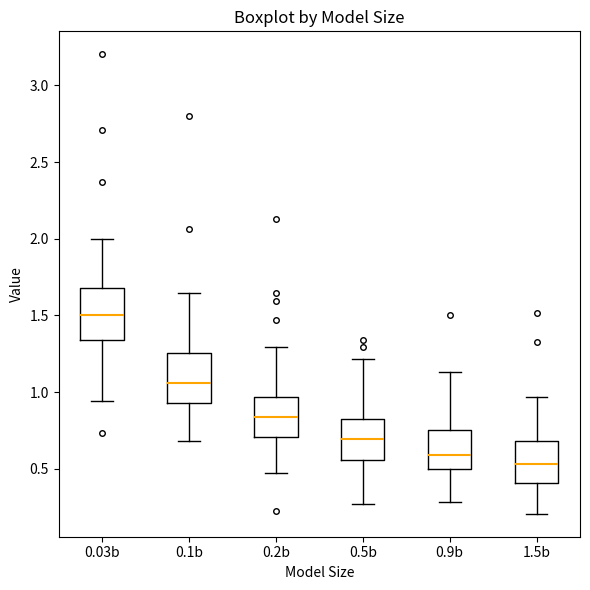

Where is the lower edge of the box for 0.1b on the y-axis? The values are not printed on the chart, so give them approximately, as read against the axis.

0.95